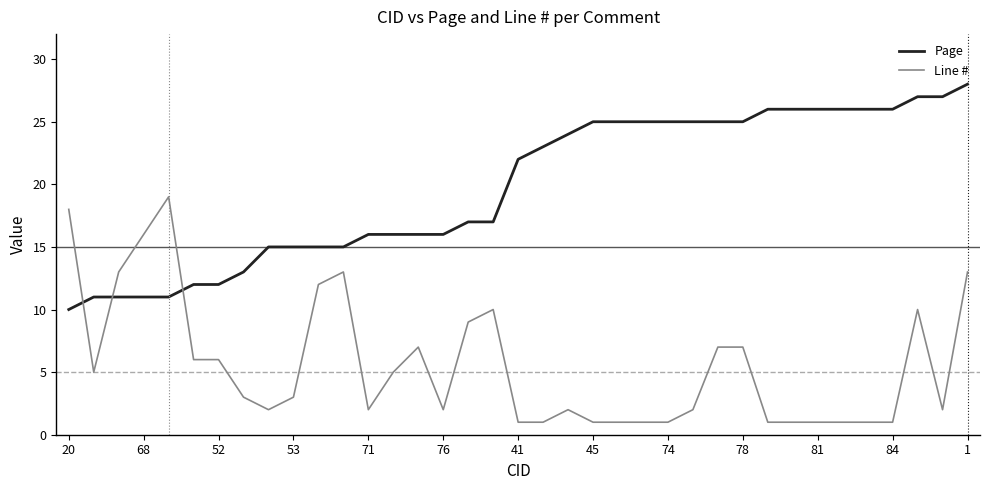

What is the highest value of the Page series?

28